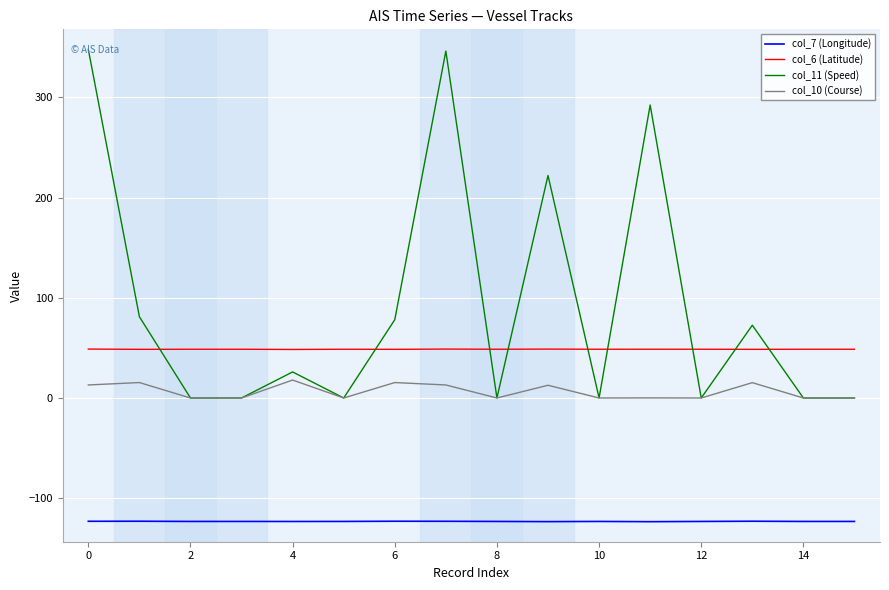

True or false: col_7 (Longitude) and col_10 (Course) intersect in this chart.

False